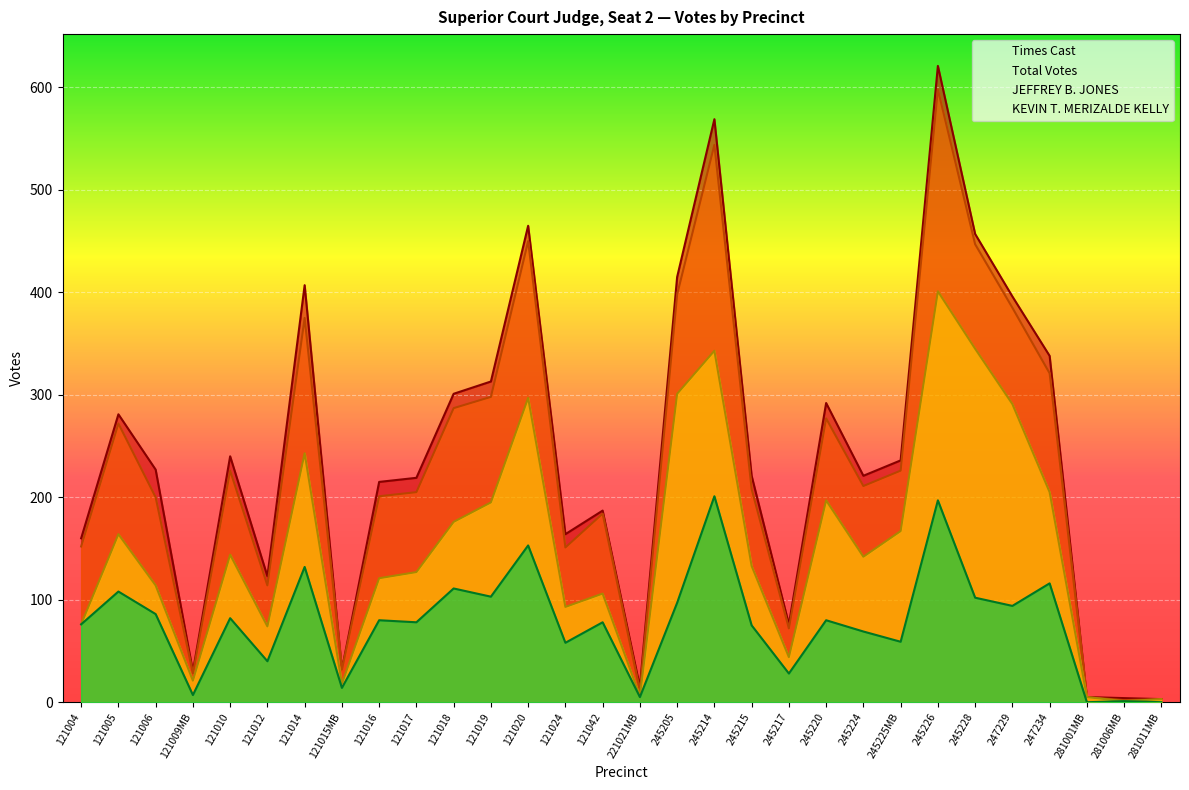

List the series in order of their peak value, lowest first.

KEVIN T. MERIZALDE KELLY, JEFFREY B. JONES, Total Votes, Times Cast